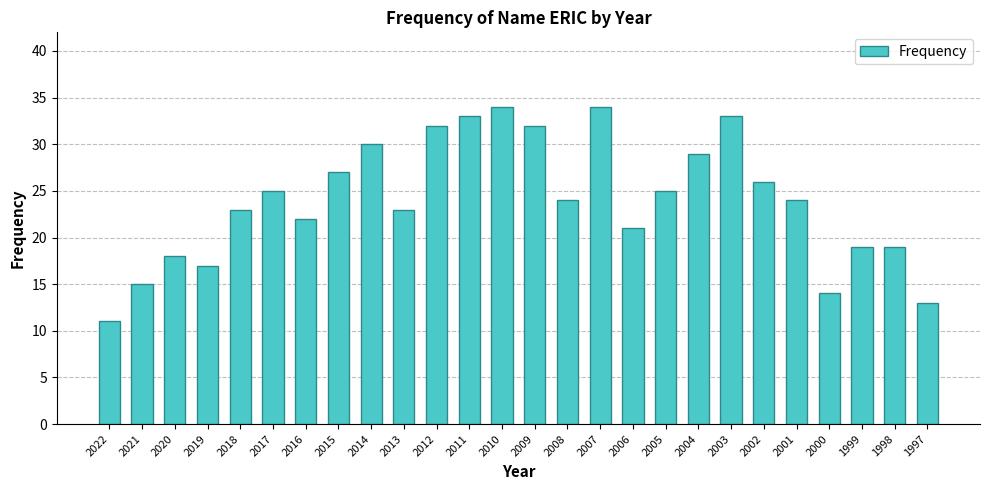

Reading left to right, extract all data points from this chart.

11	15	18	17	23	25	22	27	30	23	32	33	34	32	24	34	21	25	29	33	26	24	14	19	19	13